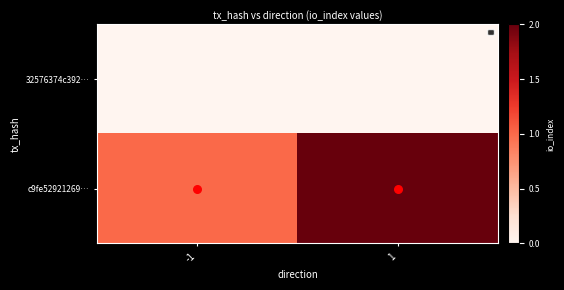

What is the total value across all series at 1?

2